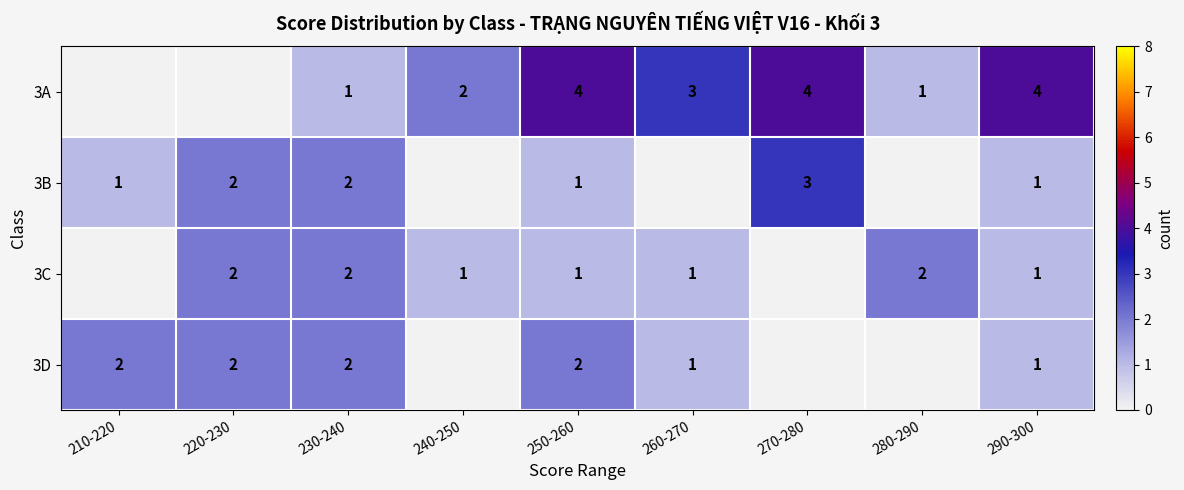

Count the number of categories in the chart.

9